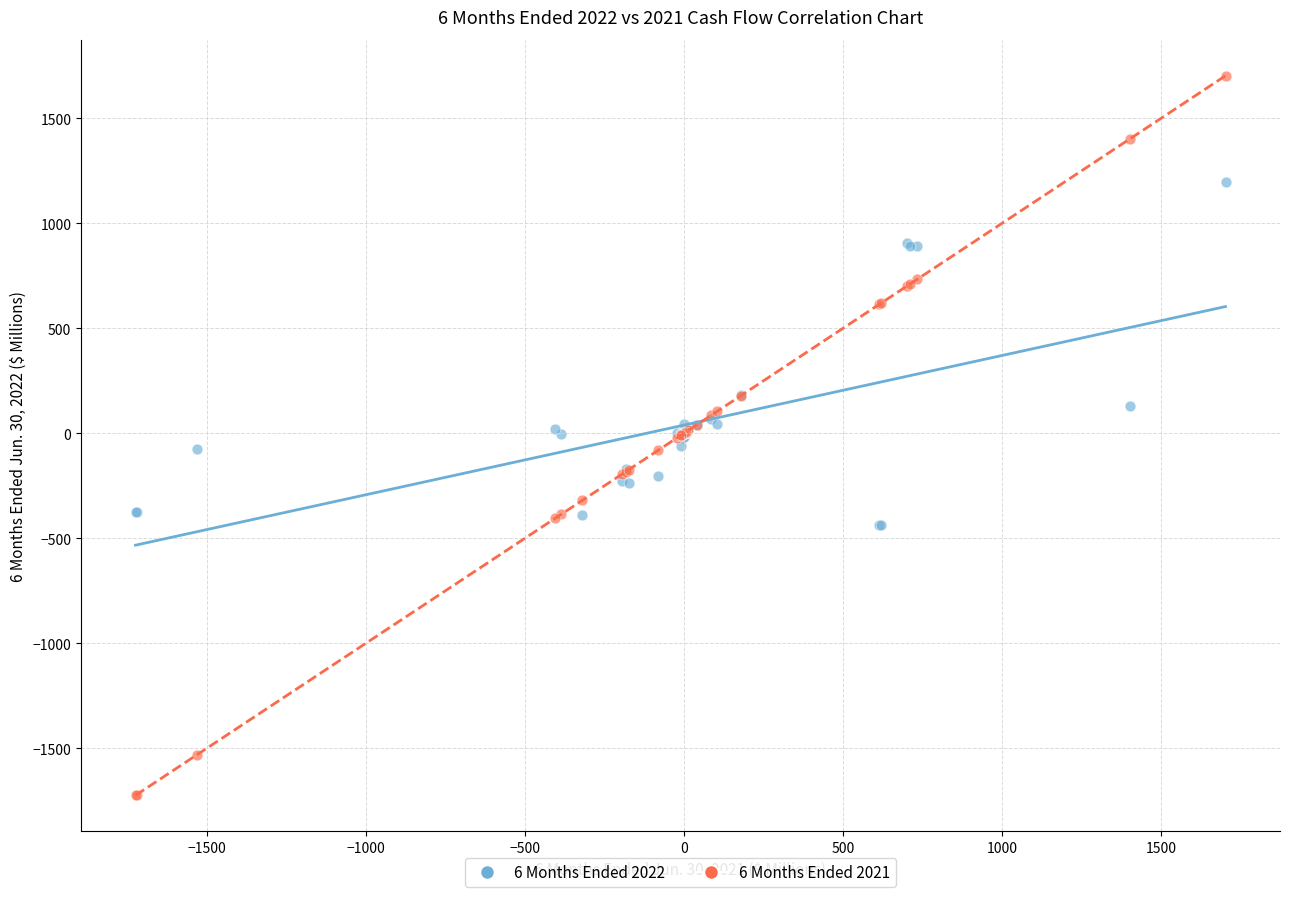

Which series has the widest spread of Y values?

6 Months Ended 2021